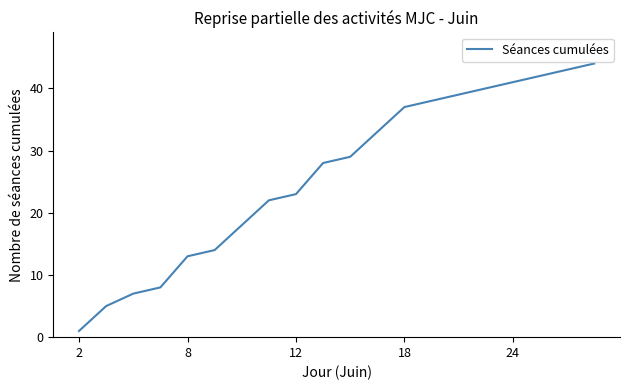

Reading left to right, list all the values displayed in this chart.

1	5	7	8	13	14	18	22	23	28	29	33	37	38	39	40	41	42	43	44